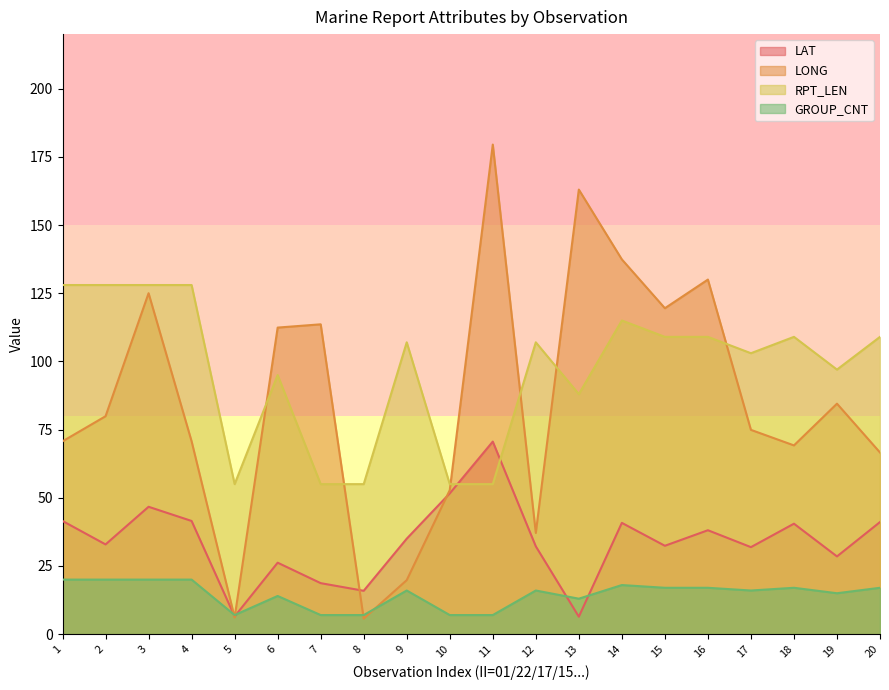

At 6, list the series in order from largest to smallest.

LONG, RPT_LEN, LAT, GROUP_CNT